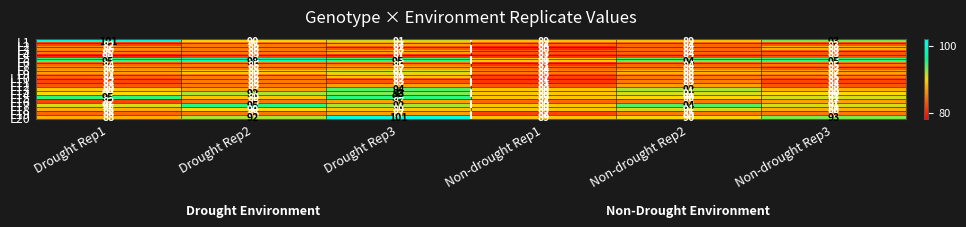

Rank the categories by L3 value from lowest to highest.

Non-drought Rep1, Drought Rep3, Non-drought Rep2, Drought Rep2, Drought Rep1, Non-drought Rep3